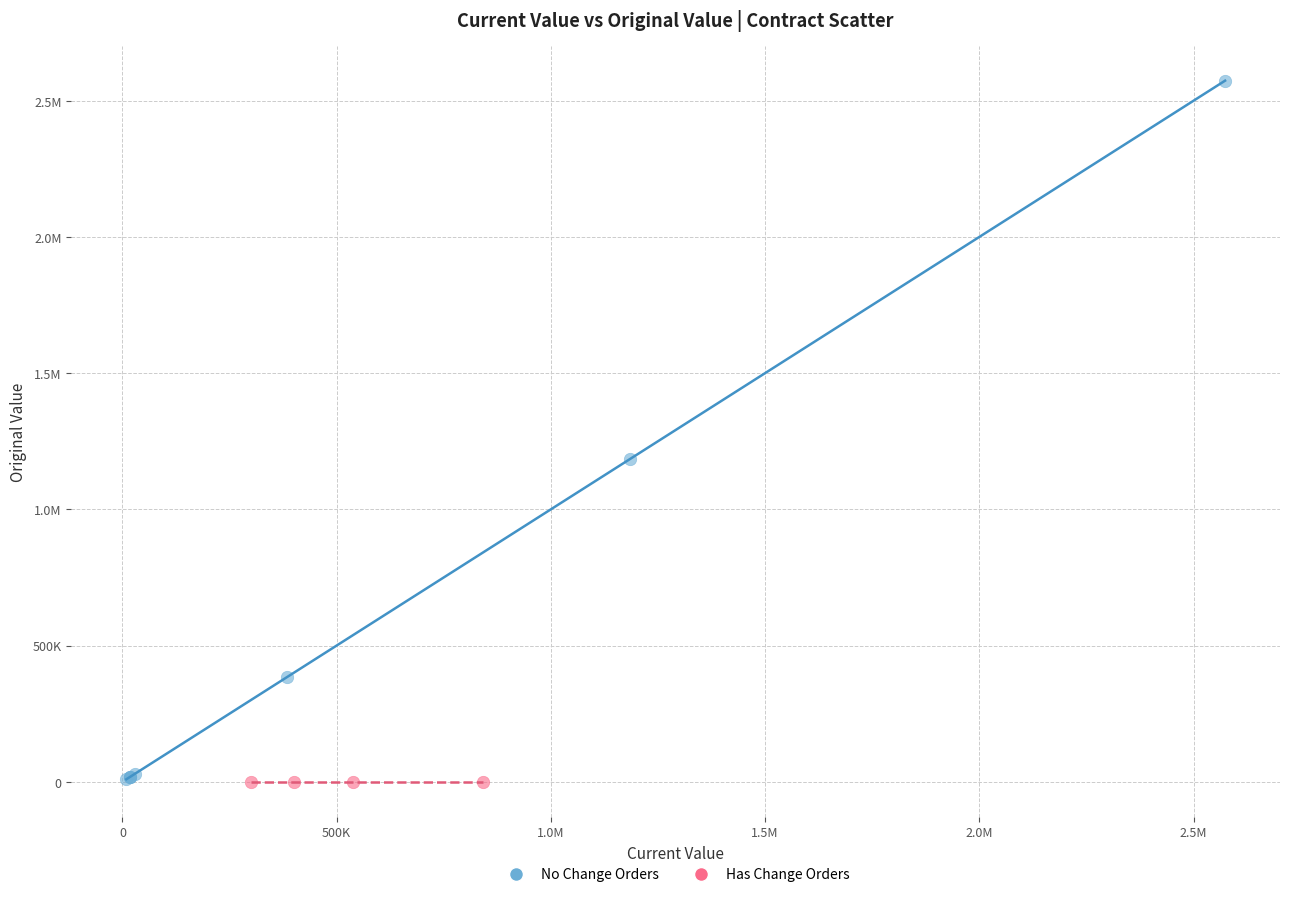

What are all the series names shown in the legend?

No Change Orders, Has Change Orders